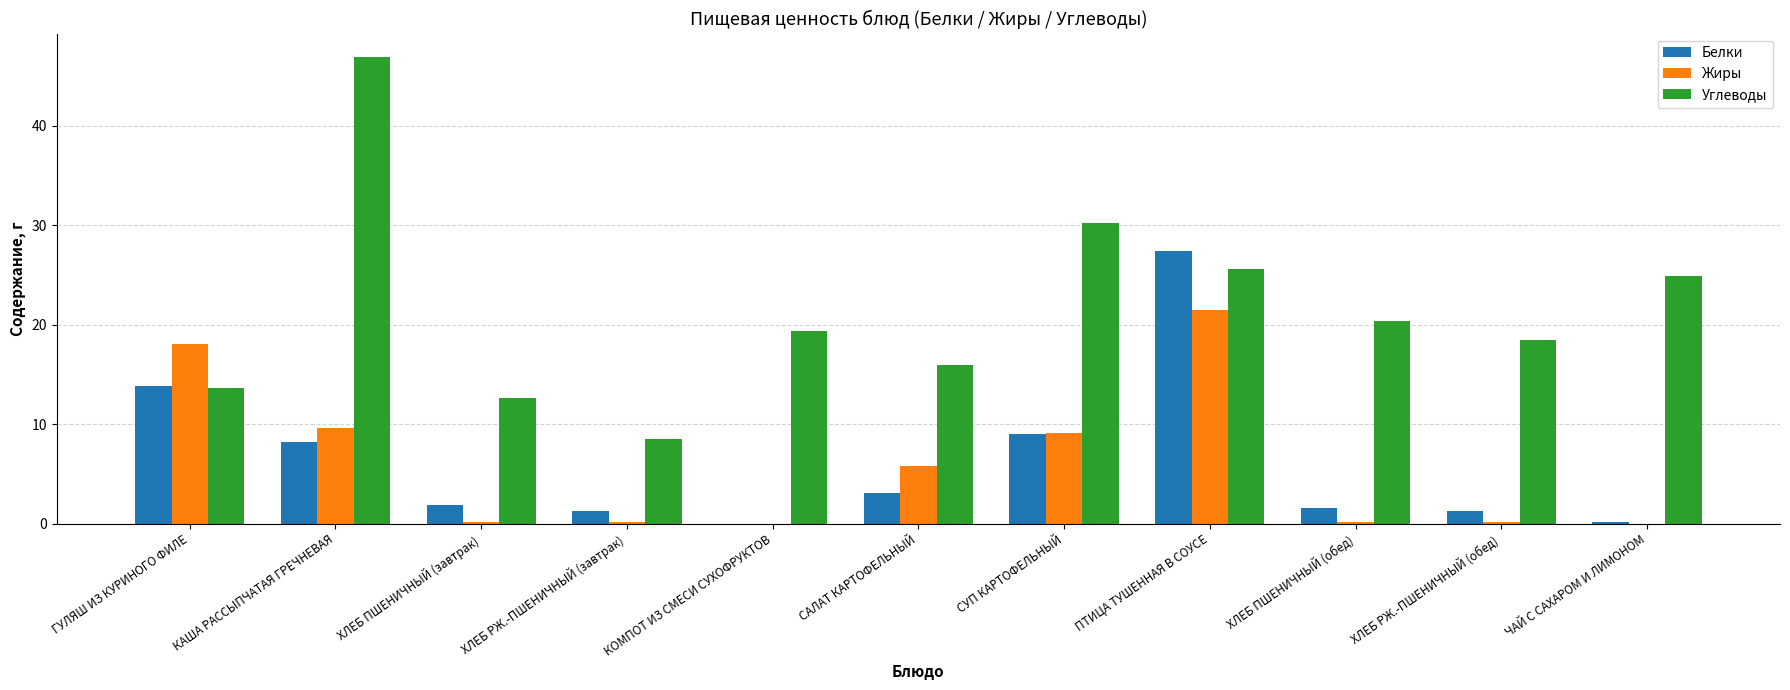

What value does the Углеводы series have at КОМПОТ ИЗ СМЕСИ СУХОФРУКТОВ?

19.4